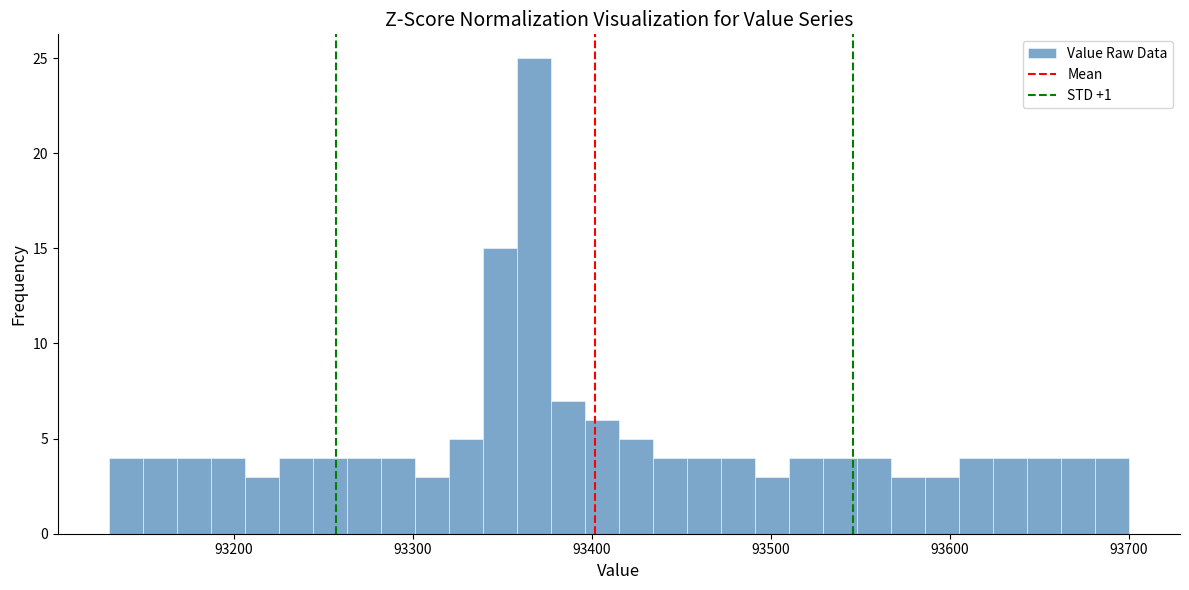

Read against the x-axis, roughly where is the centre of the tallest bar?

93370